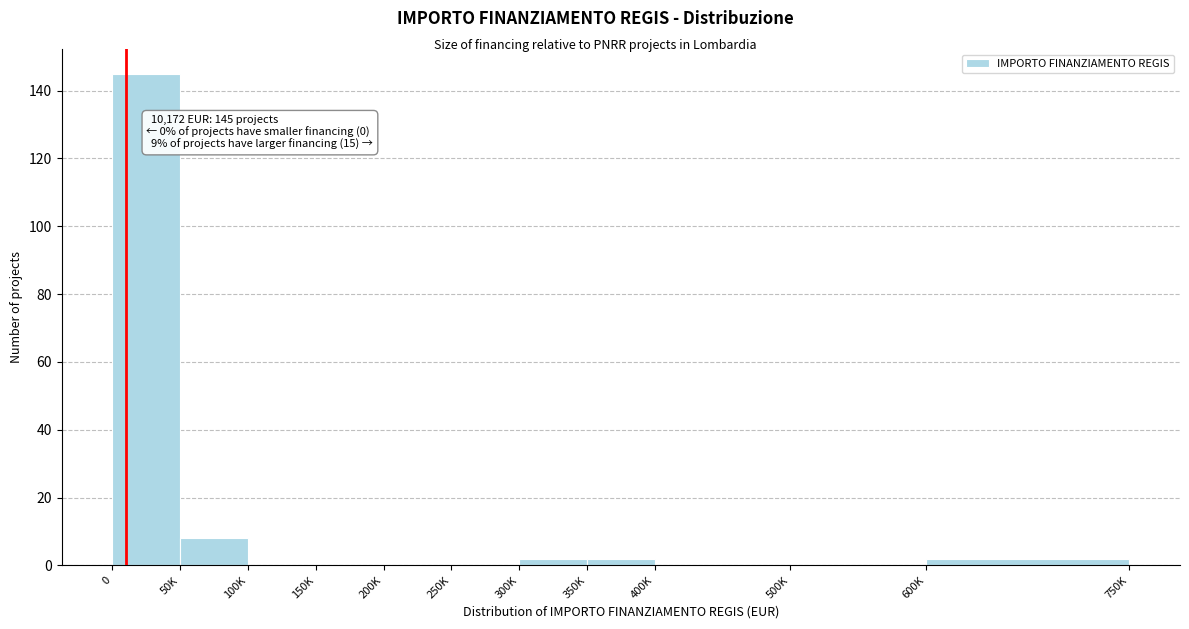

Reading left to right, transcribe all the data shown in this chart.

0=145	50K=8	100K=0	150K=0	200K=0	250K=0	300K=2	350K=2	400K=0	500K=0	600K=2